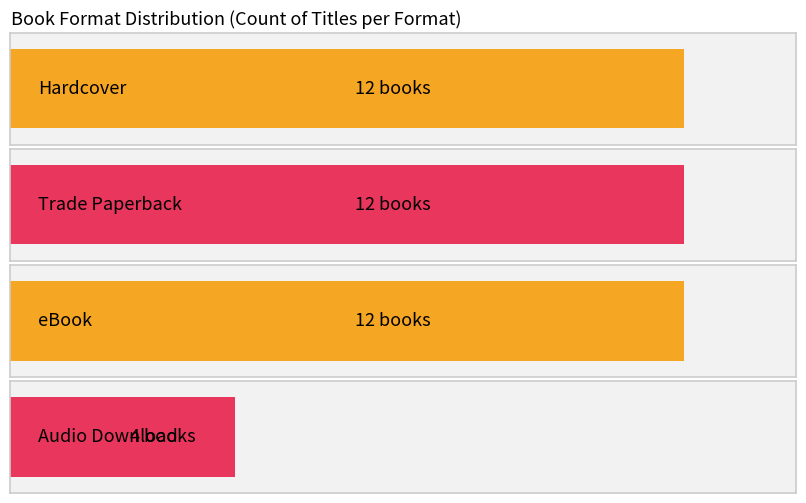

What is the sum of the values at Trade Paperback and Hardcover?

24